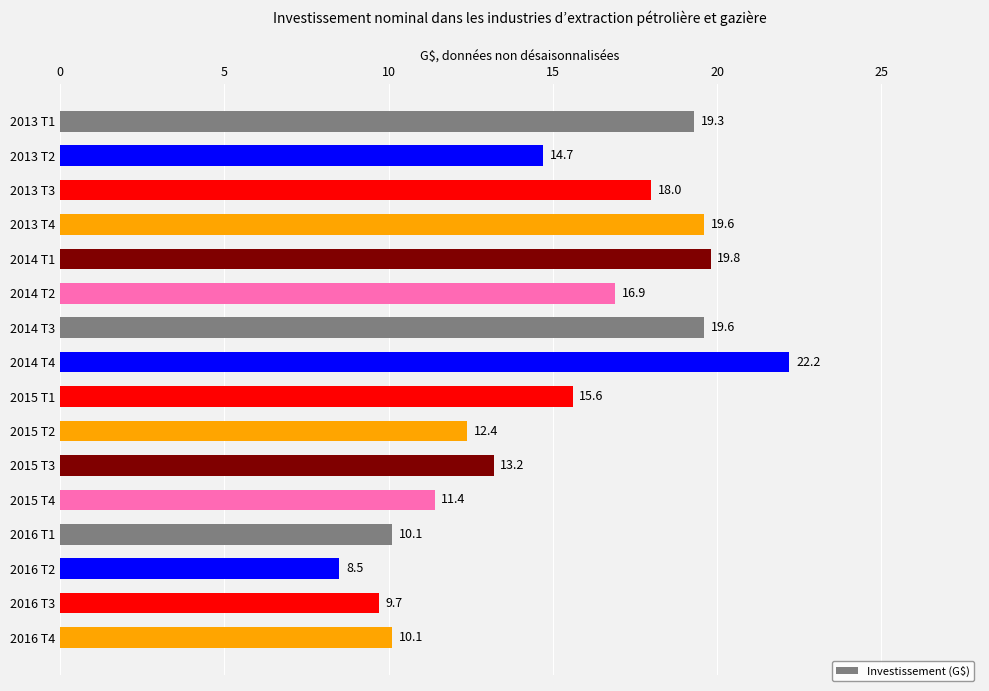

How many values are below 15?

8